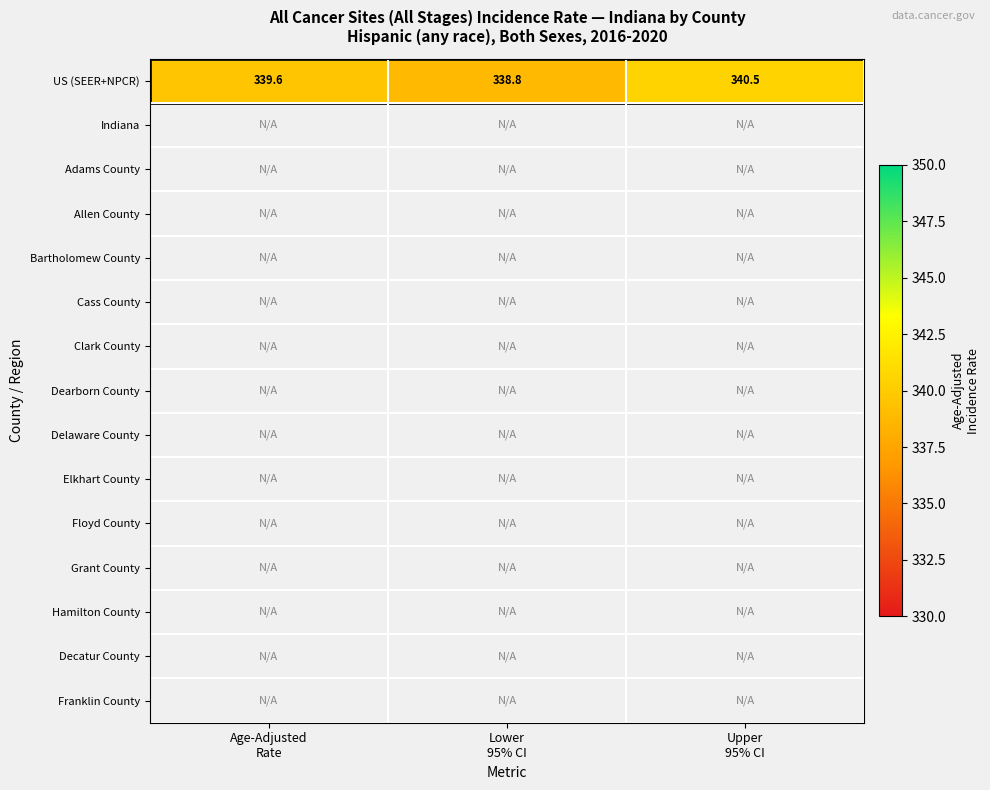

What is the maximum value for US (SEER+NPCR)?

340.5